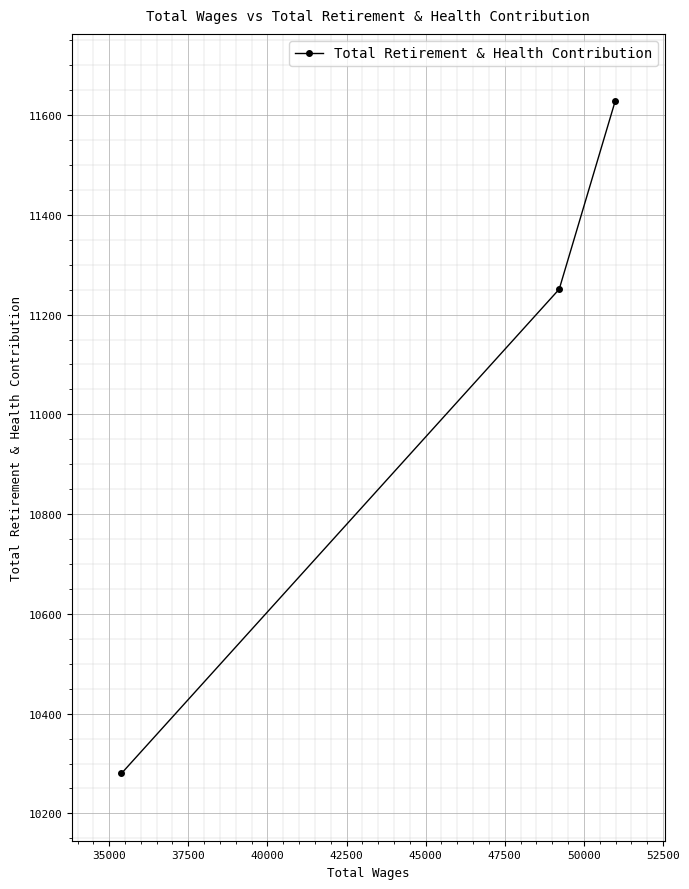

Does the chart display data point markers on the line(s)?

Yes